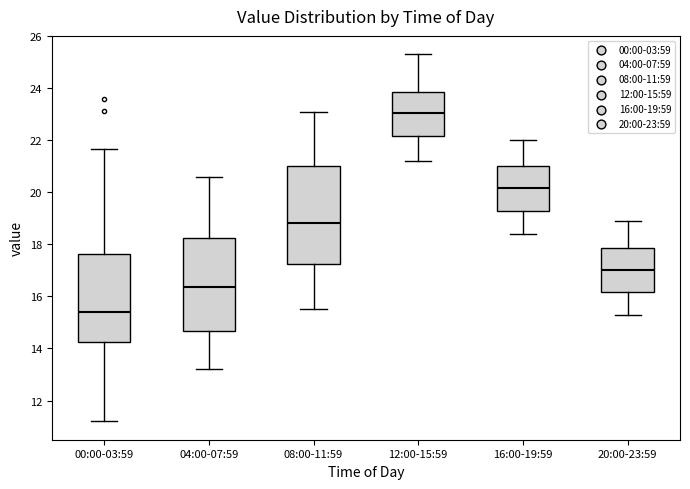

Where does the upper whisker of the box for 04:00-07:59 end on the y-axis? The values are not printed on the chart, so give them approximately, as read against the axis.

20.6